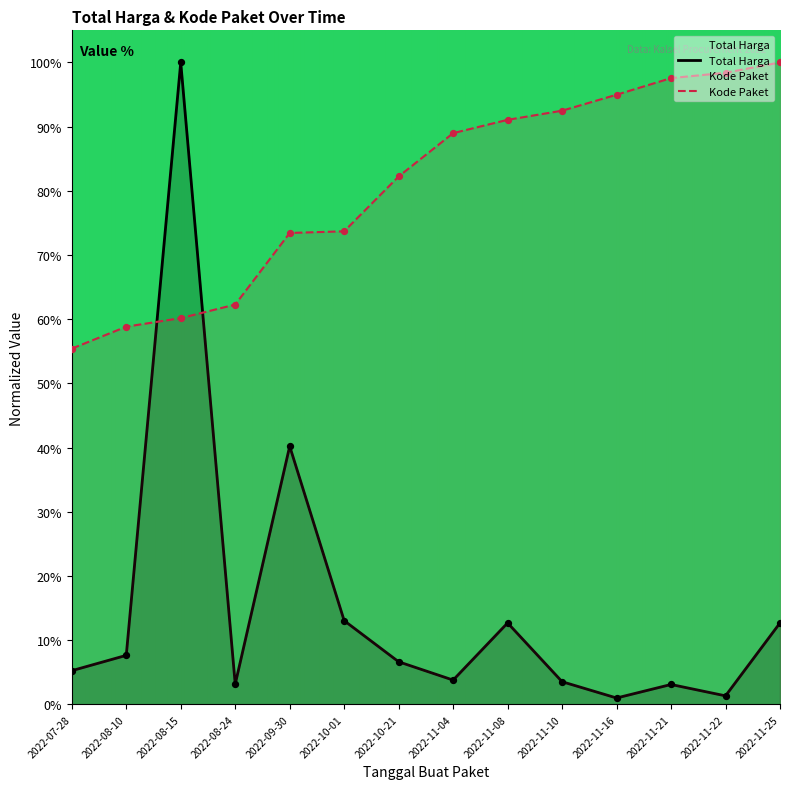

What is the total value across all series at 2022-09-30?

113.7